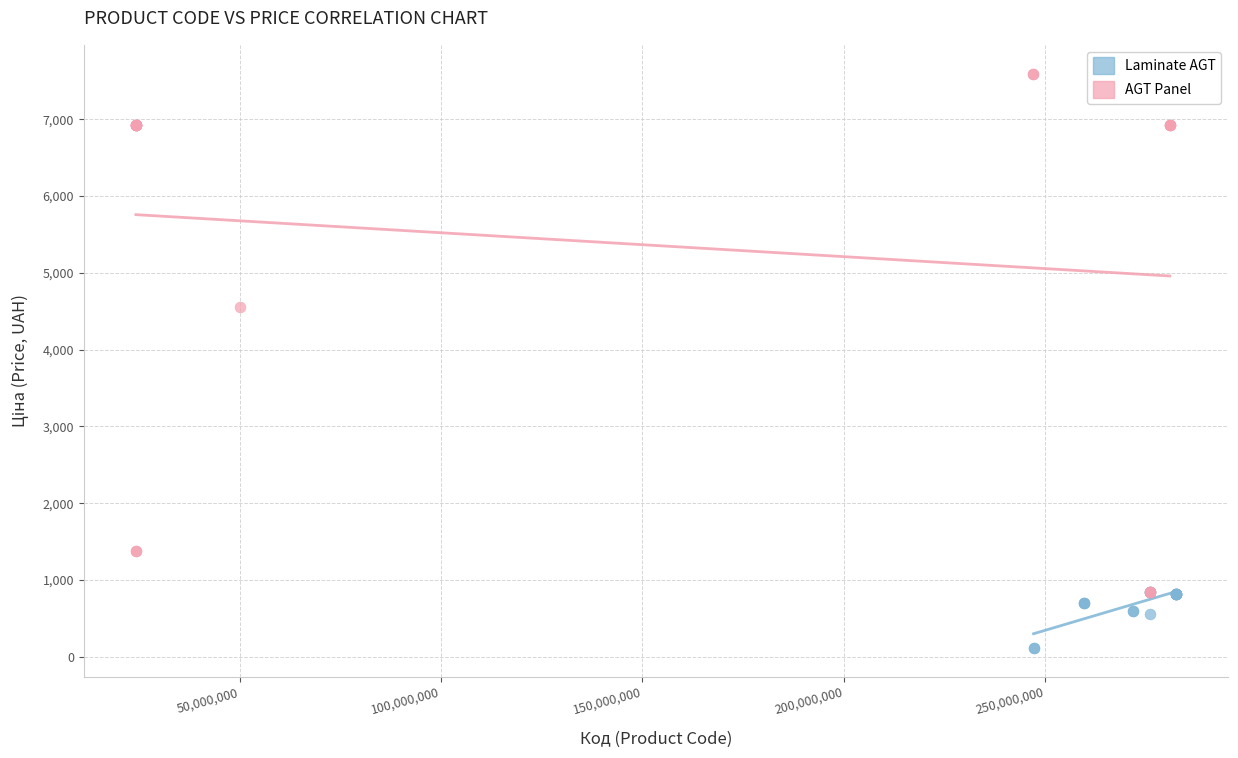

What are all the series names shown in the legend?

Laminate AGT, AGT Panel